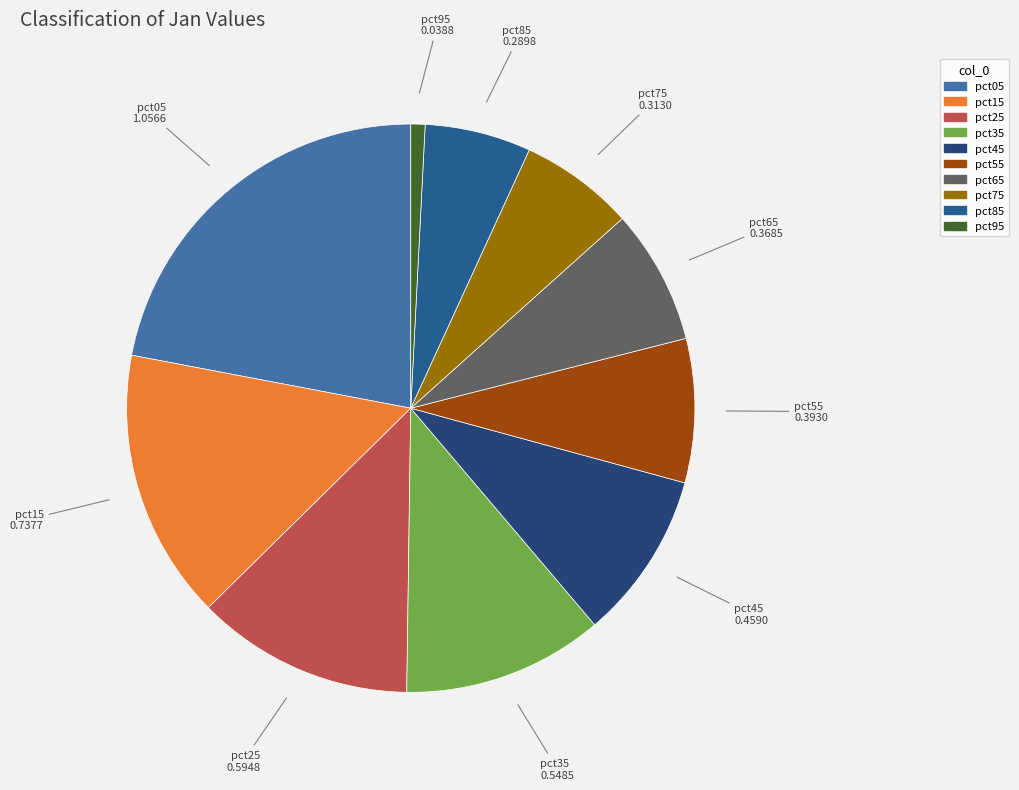

Count the number of slices in the pie.

10